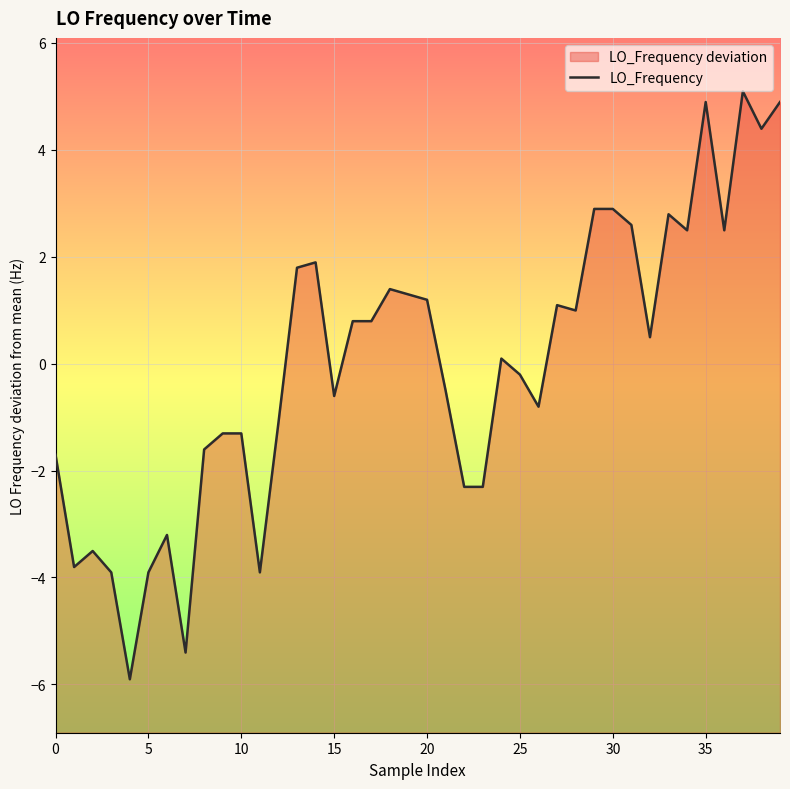

What is the sum of the values at 39 and 10?

3.6